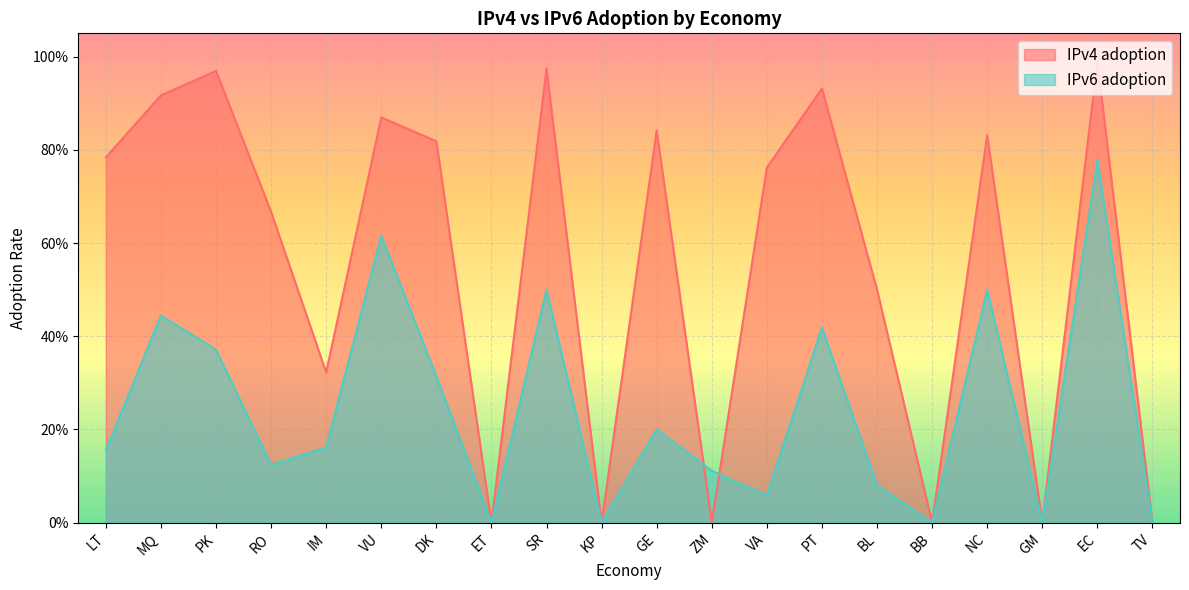

What are all the series names shown in the legend?

IPv4 adoption, IPv6 adoption